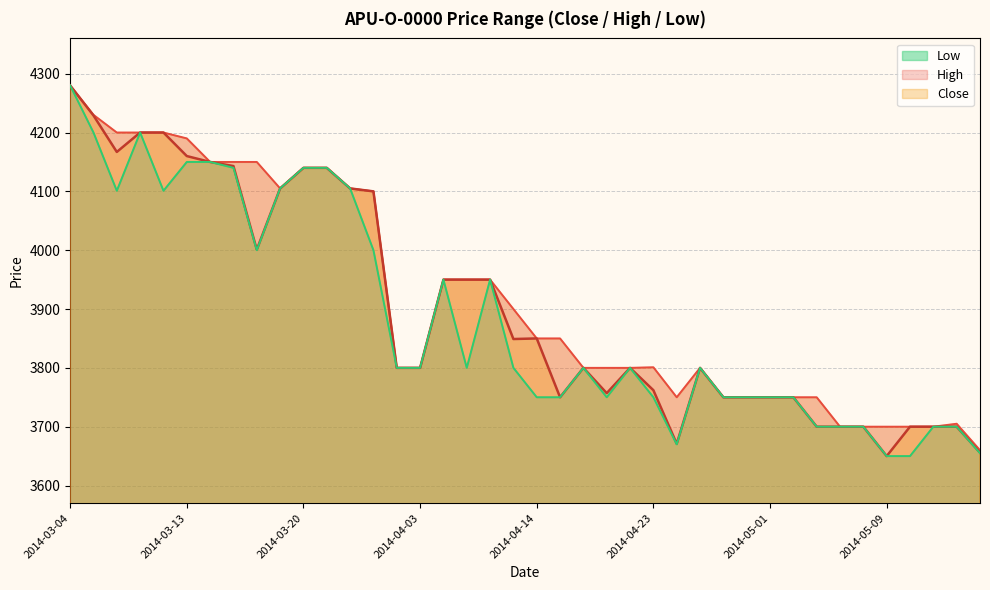

Which series has the largest total across all categories?

High